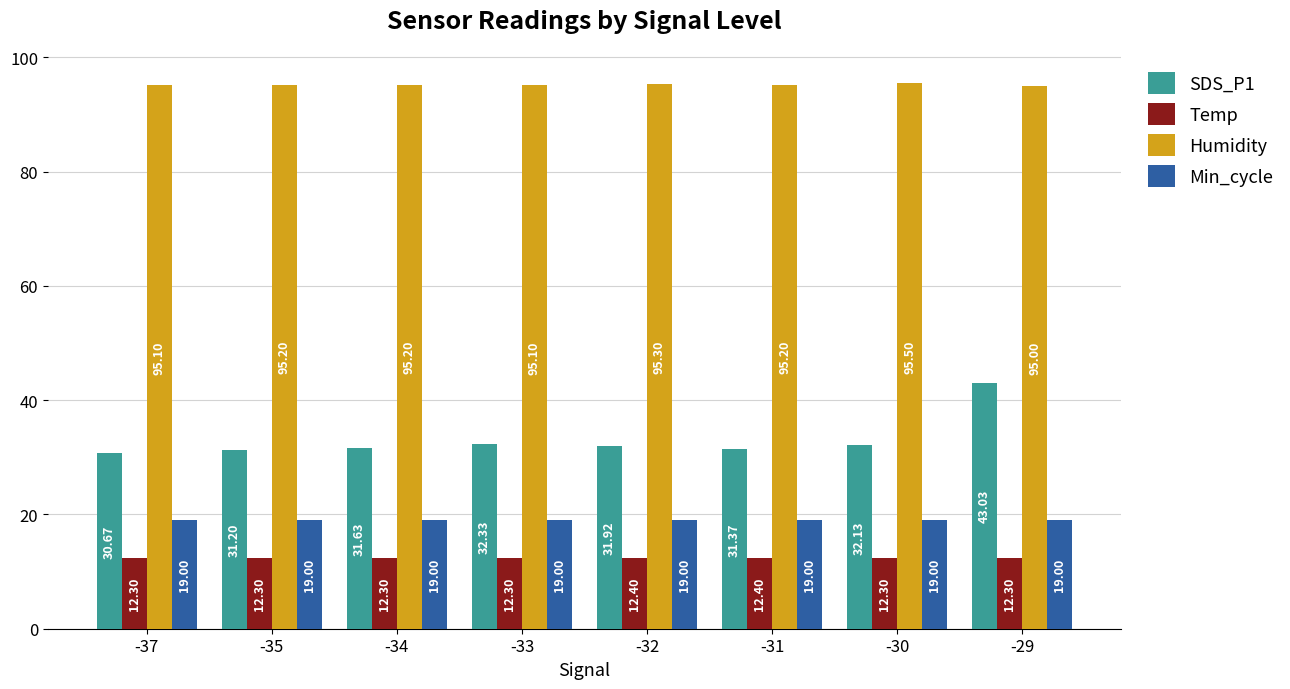

Does the chart contain any negative values?

No